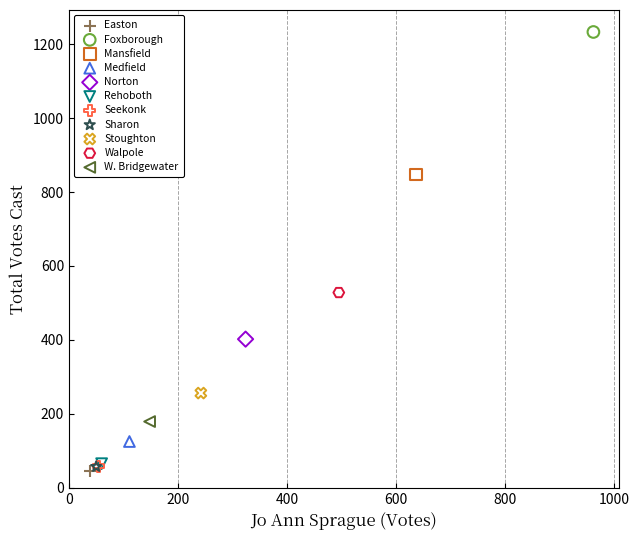

Which series contains the lowest Y value?

Easton